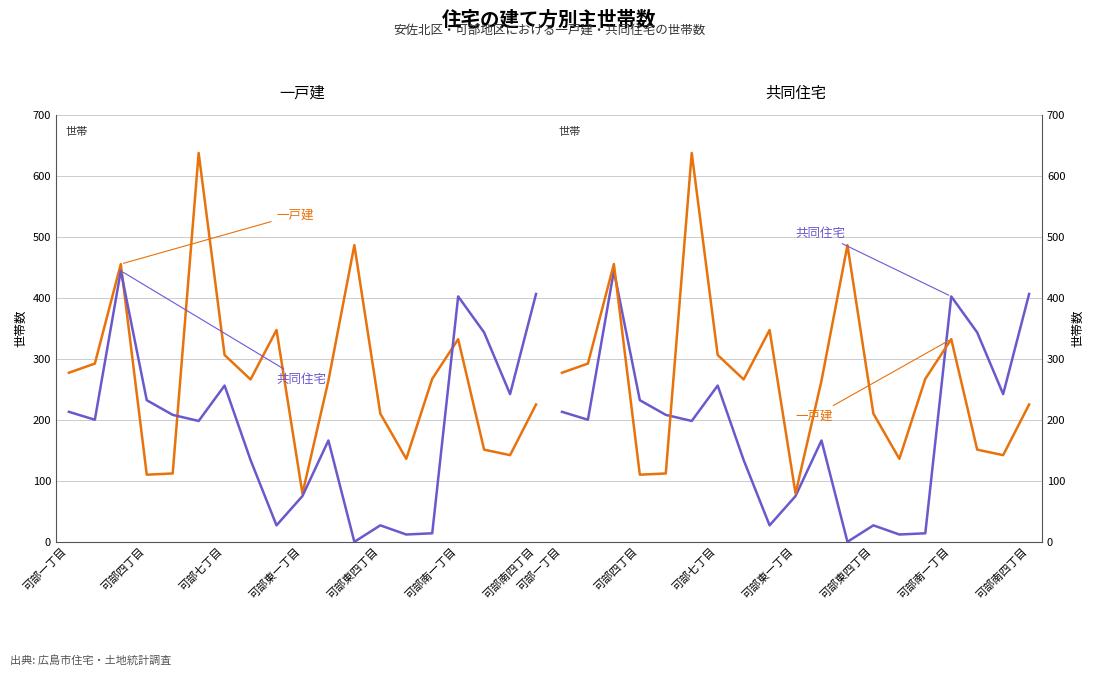

How many data points does each series have?

19